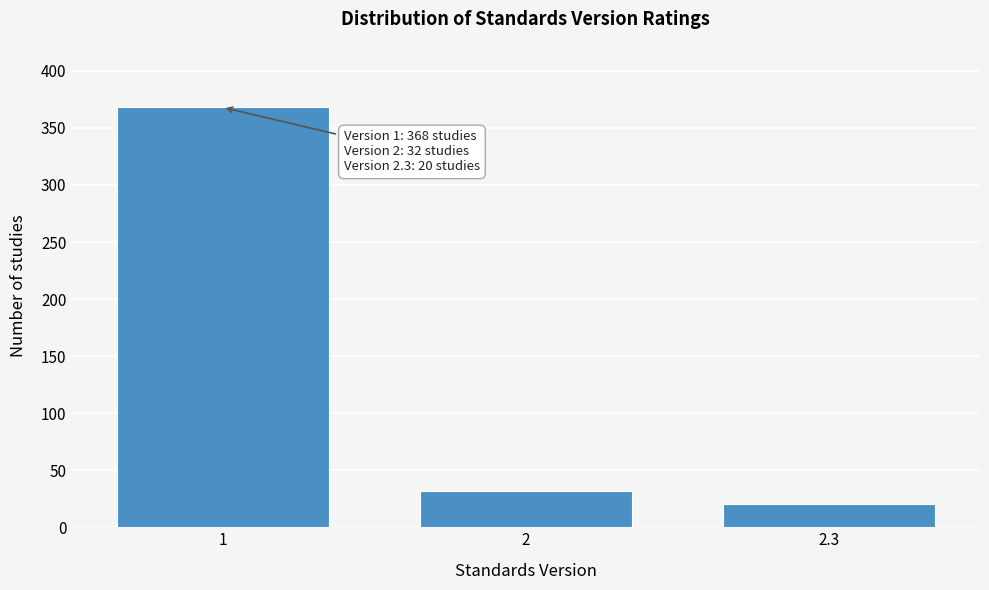

Reading left to right, transcribe all the data shown in this chart.

368	32	20